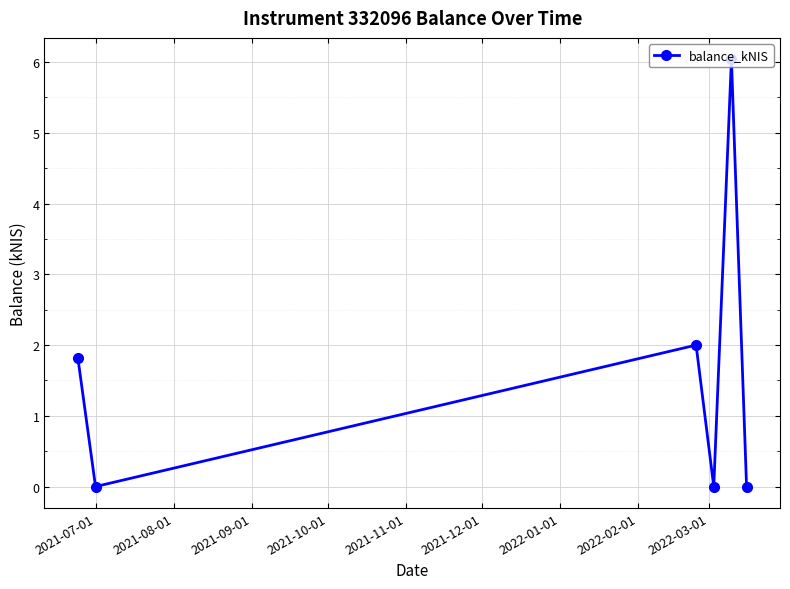

What is the value of the 5th point from the left?

6.0